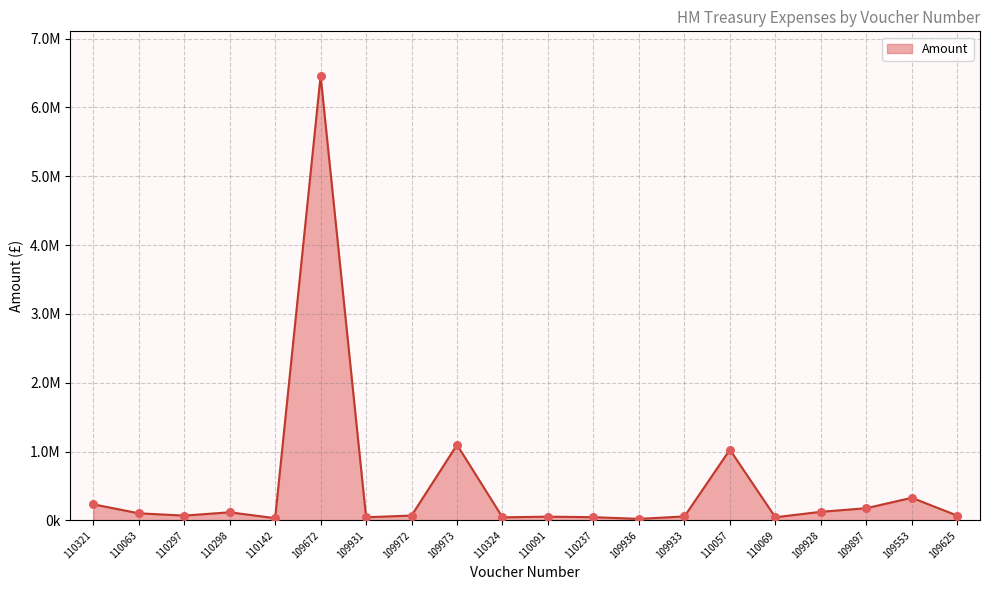

Approximately how many times larger is the value at 109928 compared to 109933?

2.2